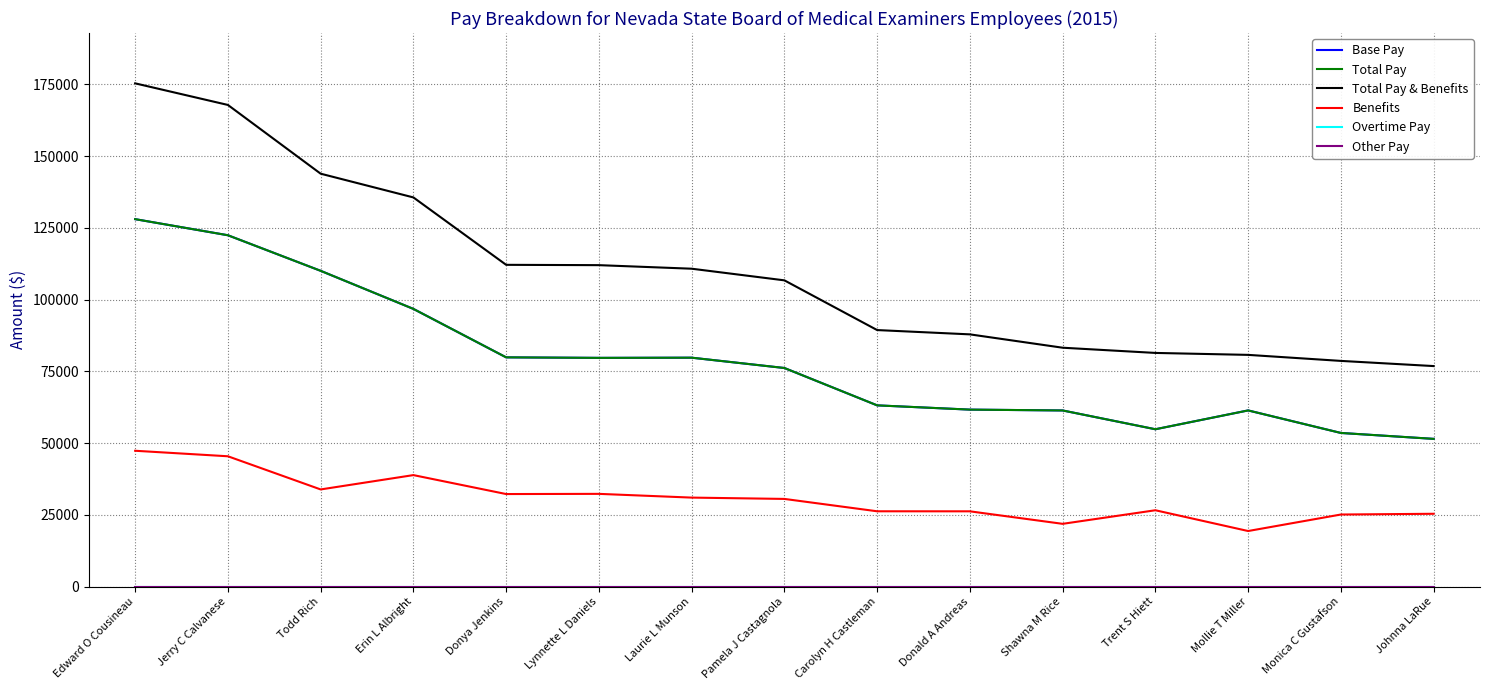

Reading left to right, list all the values displayed in this chart.

Base Pay: 128000.1	122392.8	110000.0	96732.9	79854.4	79674.5	79739.2	76145.9	63130.4	61646.8	61353.9	54807.5	61365.2	53516.5	51457.4
Total Pay: 128000.1	122392.8	110000.0	96732.9	79854.4	79674.5	79739.2	76145.9	63130.4	61646.8	61353.9	54807.5	61365.2	53516.5	51457.4
Total Pay & Benefits: 175311.9	167785.9	143838.6	135567.2	112086.9	111973.2	110735.9	106682.2	89360.5	87863.0	83211.2	81395.7	80717.2	78618.3	76816.7
Benefits: 47311.9	45393.1	33838.6	38834.2	32232.5	32298.6	30996.7	30536.2	26230.1	26216.2	21857.3	26588.2	19352.0	25101.8	25359.3
Overtime Pay: 0.0	0.0	0.0	0.0	0.0	0.0	0.0	0.0	0.0	0.0	0.0	0.0	0.0	0.0	0.0
Other Pay: 0.0	0.0	0.0	0.0	0.0	0.0	0.0	0.0	0.0	0.0	0.0	0.0	0.0	0.0	0.0